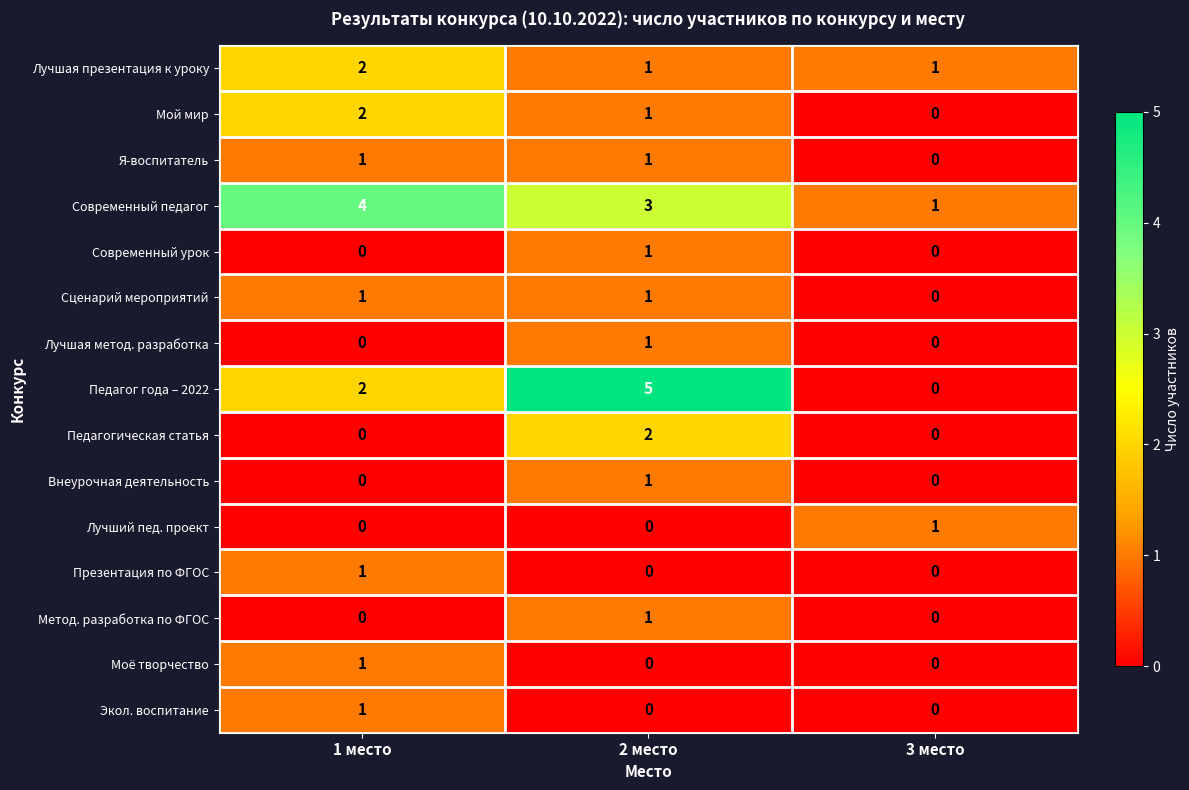

Is it true that Моё творчество equals 2 at 1 место?

False